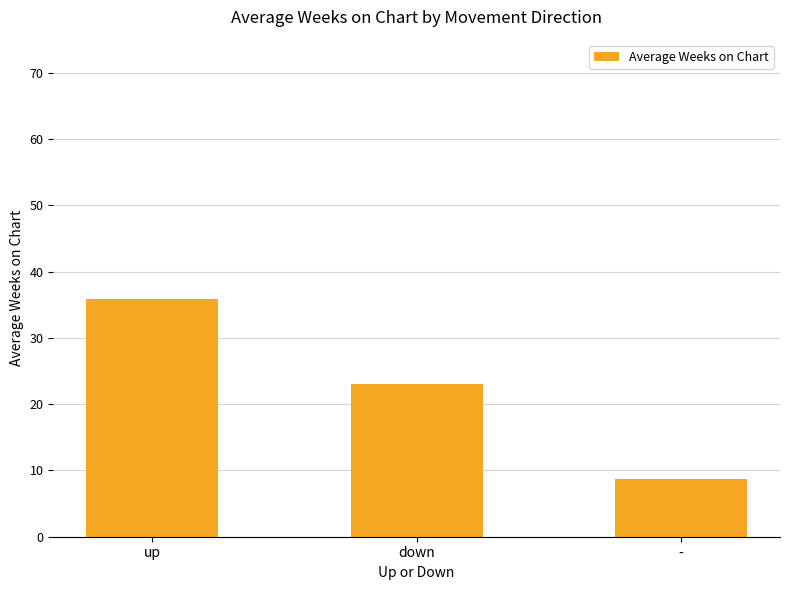

Reading right to left, what are all the values shown in this chart?

8.7	23.0	35.8